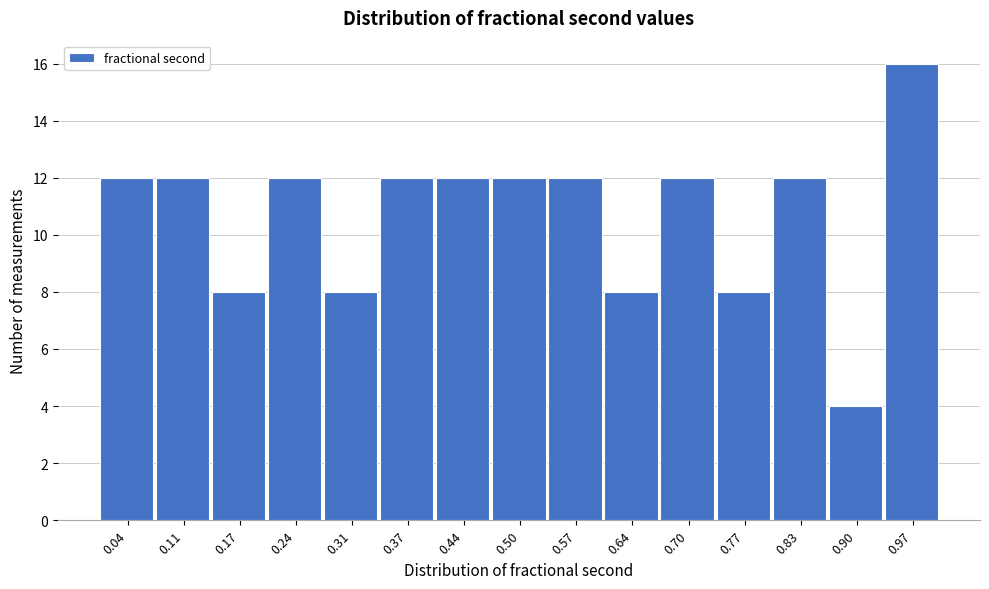

Reading left to right, transcribe this chart: for each bar, give the range it covers on the x-axis and its height. Neither the bar edges nor the heights are printed on the chart, so give them approximately, as read against the axes.

0.01 to 0.07: 12
0.07 to 0.14: 12
0.14 to 0.21: 8
0.21 to 0.27: 12
0.27 to 0.34: 8
0.34 to 0.40: 12
0.40 to 0.47: 12
0.47 to 0.54: 12
0.54 to 0.60: 12
0.60 to 0.67: 8
0.67 to 0.73: 12
0.73 to 0.80: 8
0.80 to 0.87: 12
0.87 to 0.93: 4
0.93 to 1.00: 16